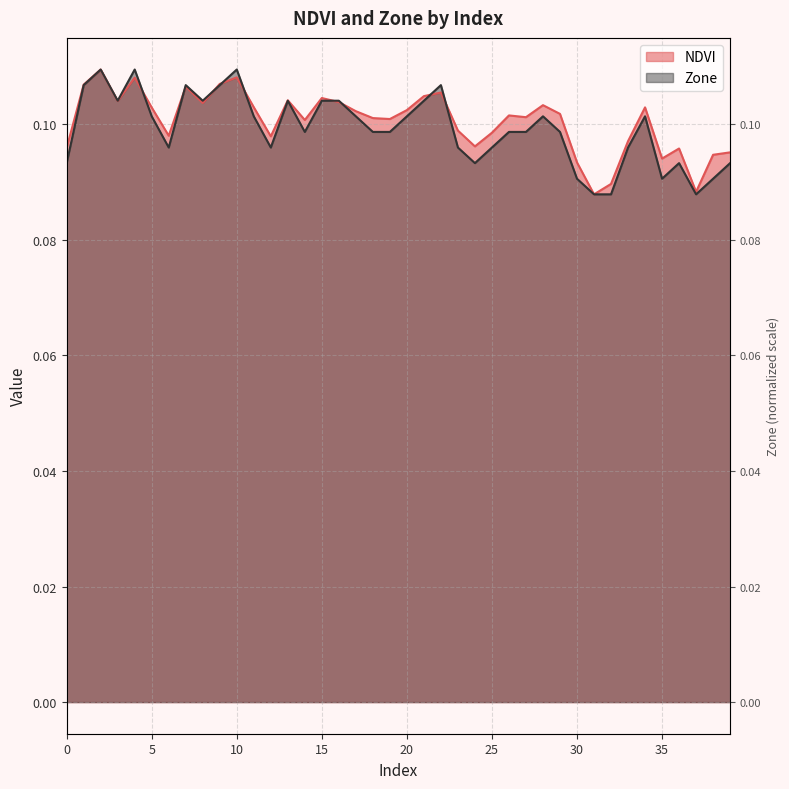

What value does the NDVI series have at 25?

0.1